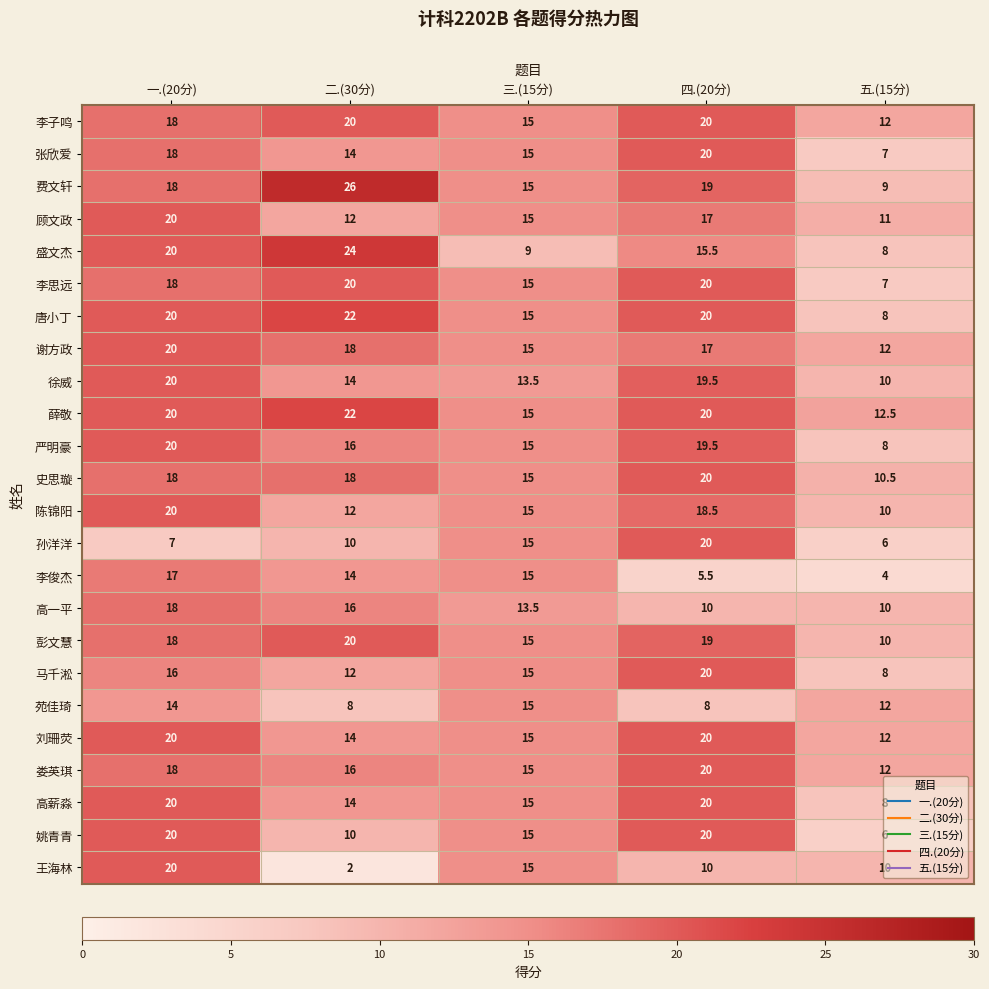

Is it true that 陈锦阳 equals 15.0 at 三.(15分)?

True